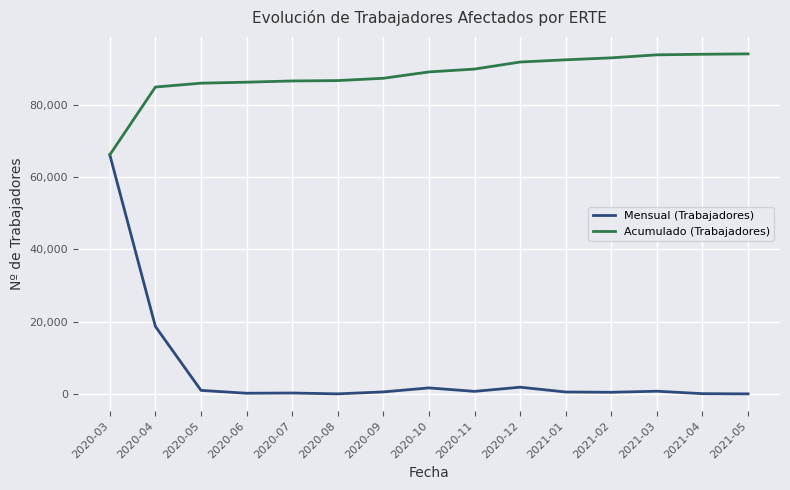

Is it true that Acumulado (Trabajadores) equals 86521 at 2020-07?

True